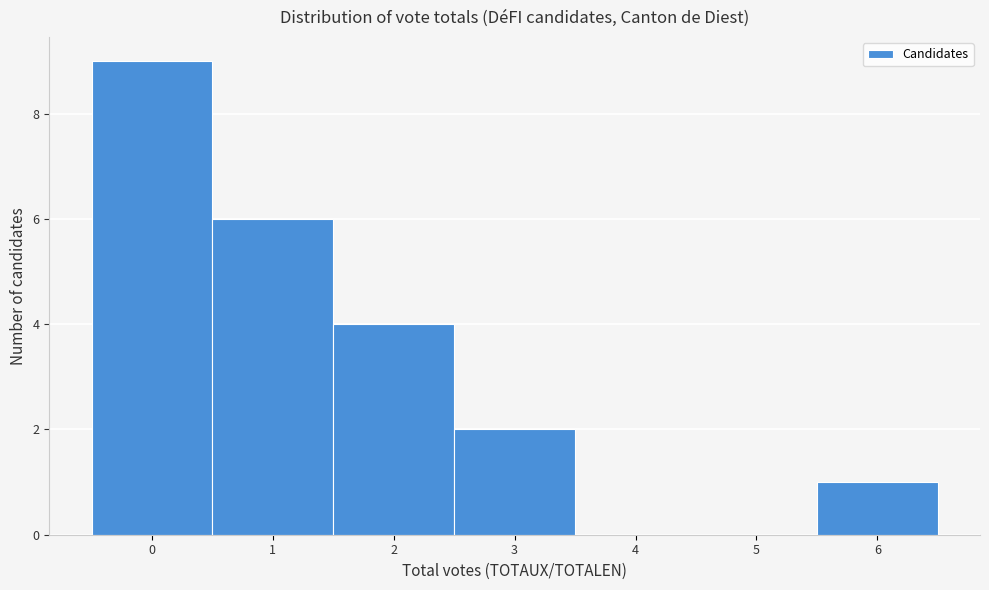

Reading left to right, transcribe this chart: for each bar, give the range it covers on the x-axis and its height. The values are not printed on the chart, so give them approximately, as read against the axis.

-0.5 to 0.5: 9
0.5 to 1.5: 6
1.5 to 2.5: 4
2.5 to 3.5: 2
3.5 to 4.5: 0
4.5 to 5.5: 0
5.5 to 6.5: 1